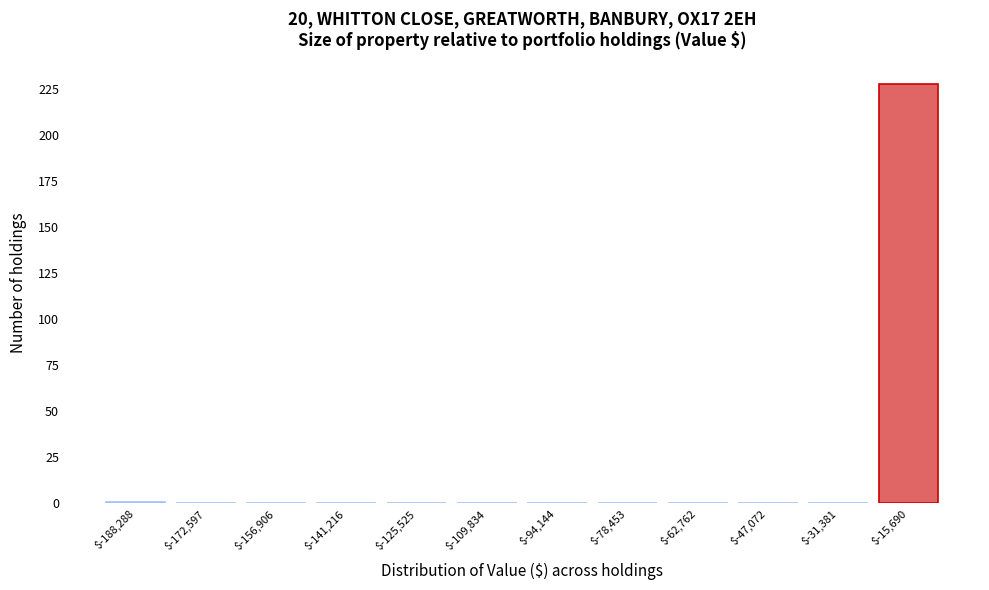

The chart shows a value of 228 at $-15,690. True or false?

True